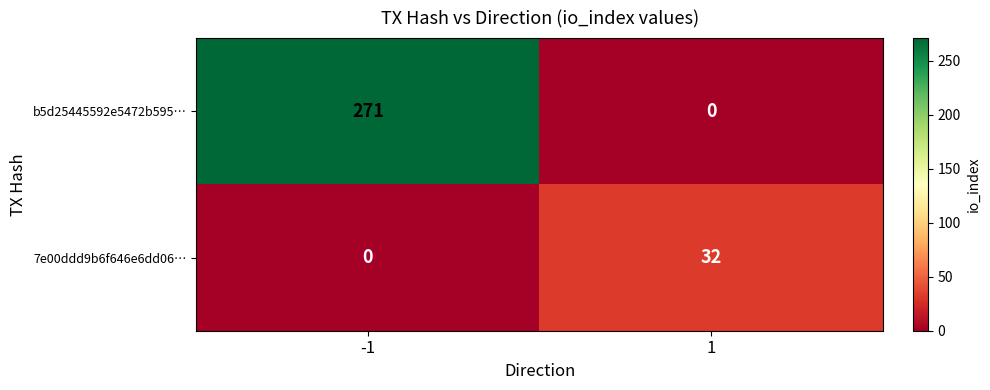

How many series are shown in this chart?

2